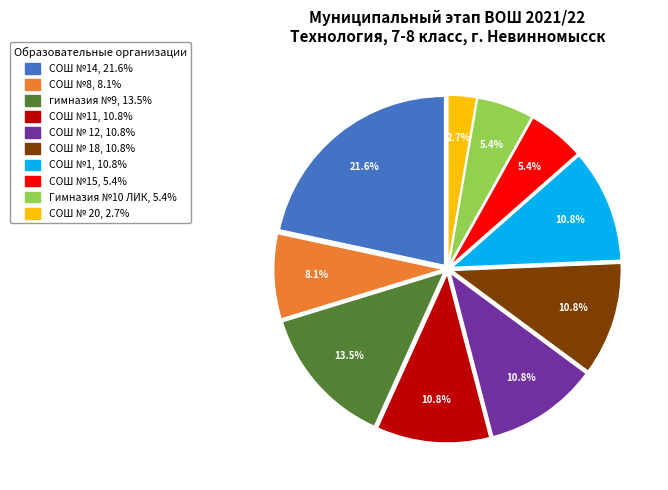

Does any single category account for the majority?

No